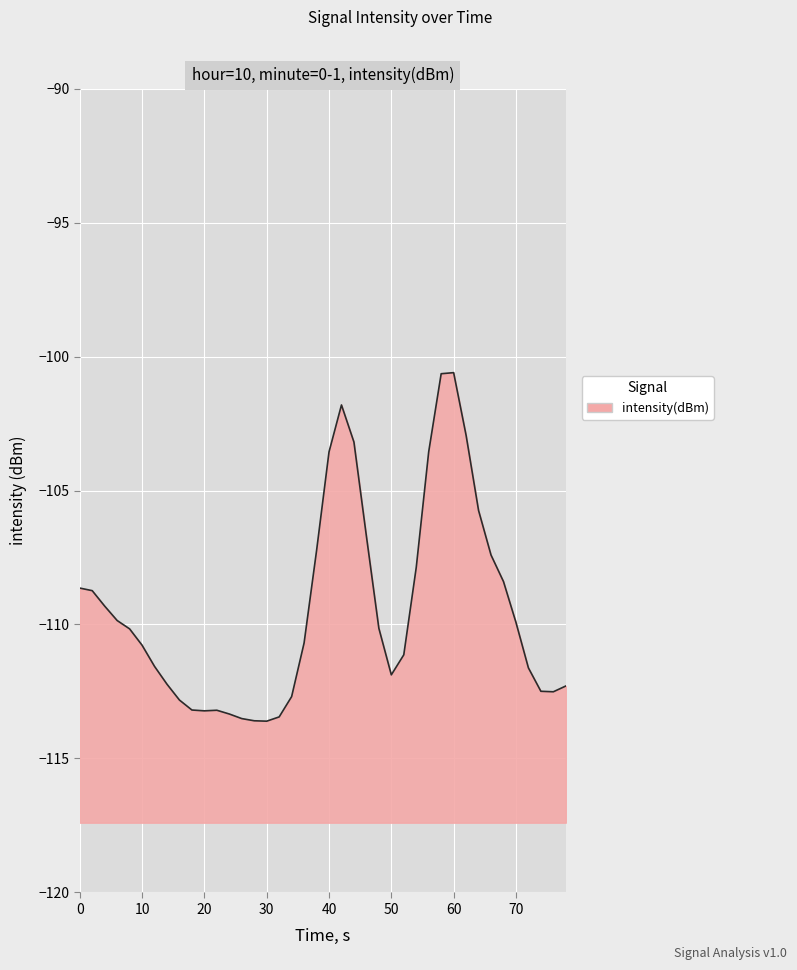

The chart shows a value of -109.9 at 70. True or false?

True